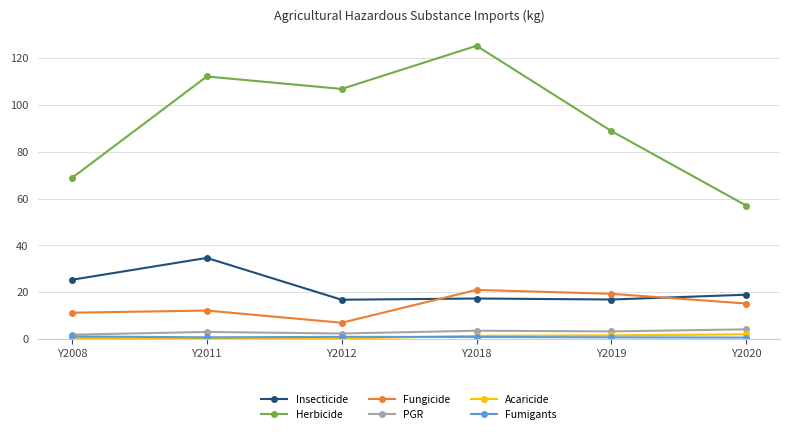

What is the average value of the PGR series?

3.0